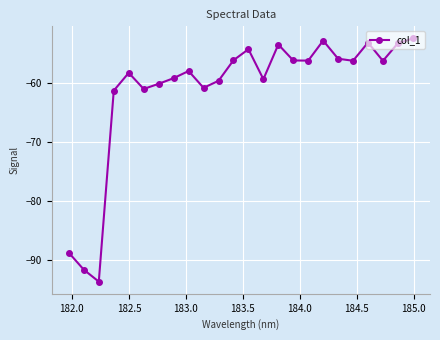

How many interior local valleys (lower than both neighbors) does the data have?

7